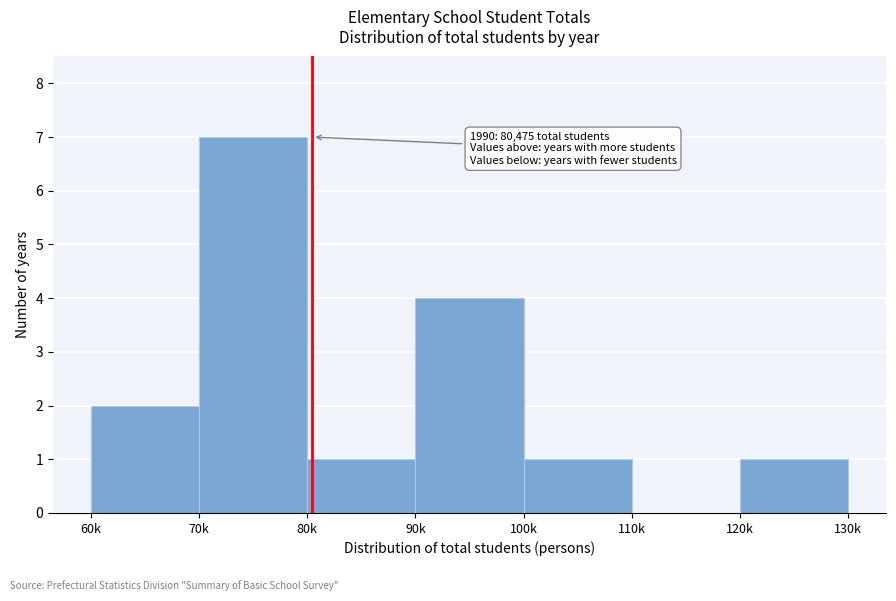

Reading right to left, transcribe all the data shown in this chart.

120k=1	110k=0	100k=1	90k=4	80k=1	70k=7	60k=2